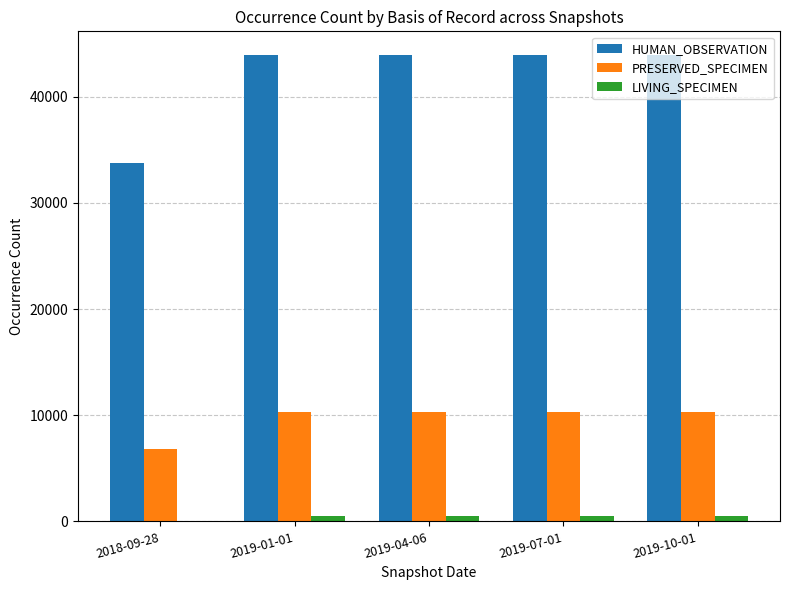

The value of PRESERVED_SPECIMEN at 2019-04-06 is 15463. True or false?

False